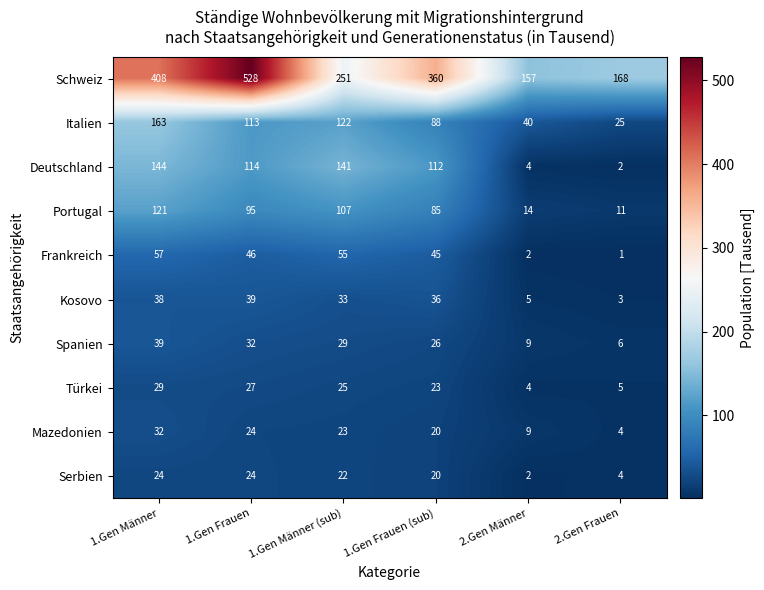

The Mazedonien series shows 1 at 2.Gen Frauen. True or false?

False